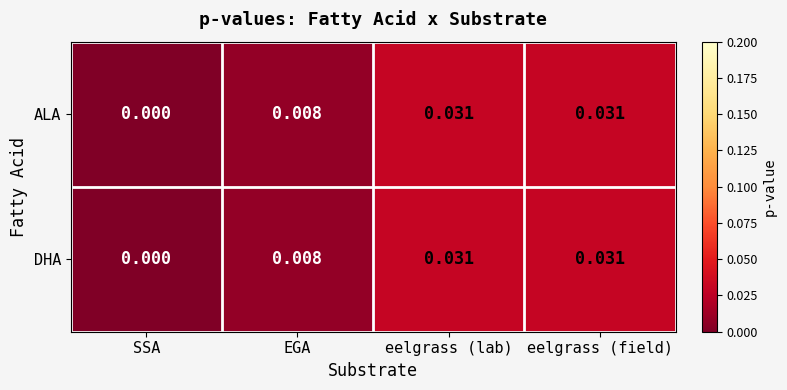

At which label does ALA reach its minimum?

SSA